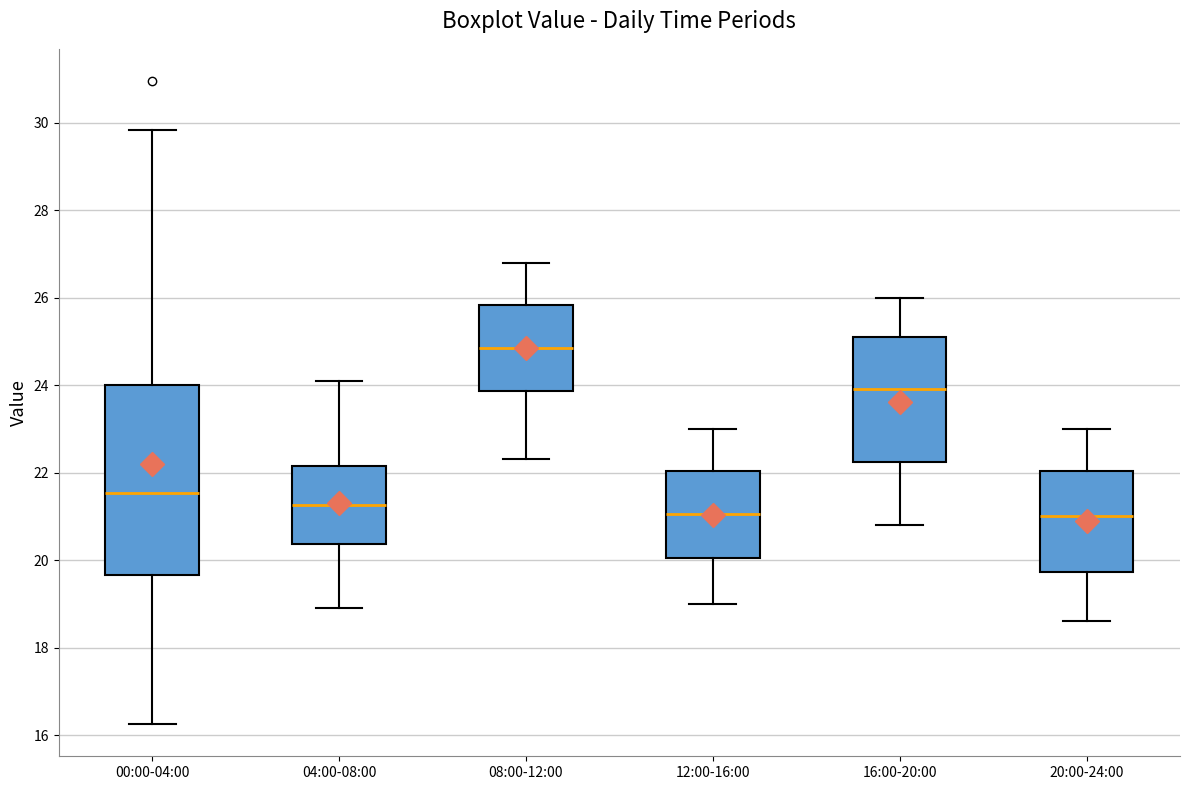

Reading left to right, read every box against the y-axis: the position of its median line, the range the box covers, and the ends of its whiskers. The values are not printed on the chart, so give them approximately, as read against the axis.

00:00-04:00: median 21.6, box 19.6 to 24.0, whiskers 16.2 to 29.8
04:00-08:00: median 21.2, box 20.4 to 22.2, whiskers 19.0 to 24.2
08:00-12:00: median 24.8, box 23.8 to 25.8, whiskers 22.4 to 26.8
12:00-16:00: median 21.0, box 20.0 to 22.0, whiskers 19.0 to 23.0
16:00-20:00: median 24.0, box 22.2 to 25.2, whiskers 20.8 to 26.0
20:00-24:00: median 21.0, box 19.8 to 22.0, whiskers 18.6 to 23.0